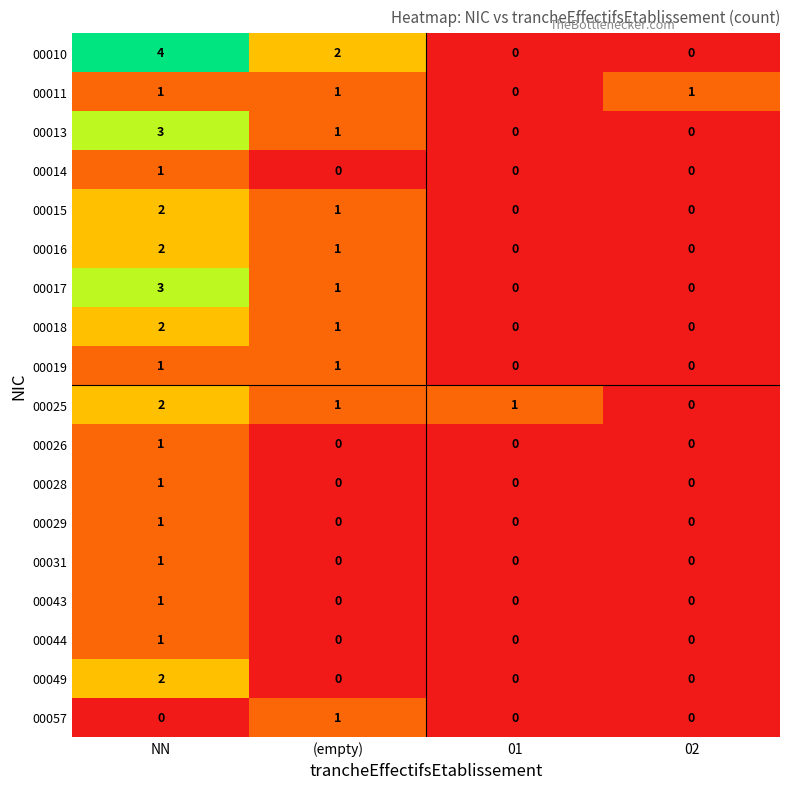

What is the spread (max minus min) of values at 01?

1